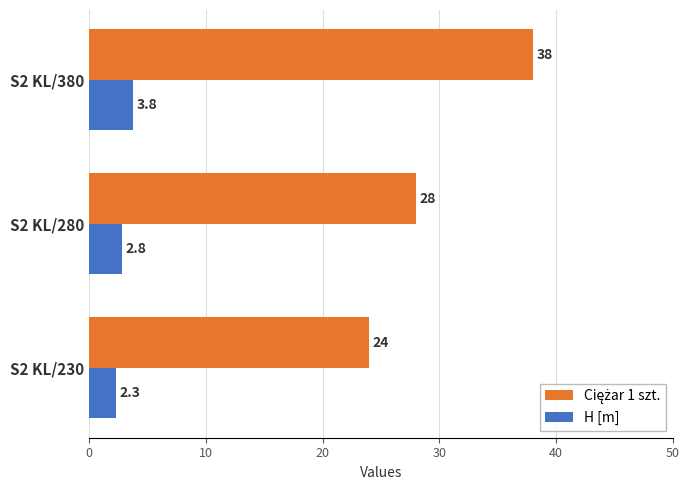

List the labels in order of H [m] value, smallest first.

S2 KL/230, S2 KL/280, S2 KL/380